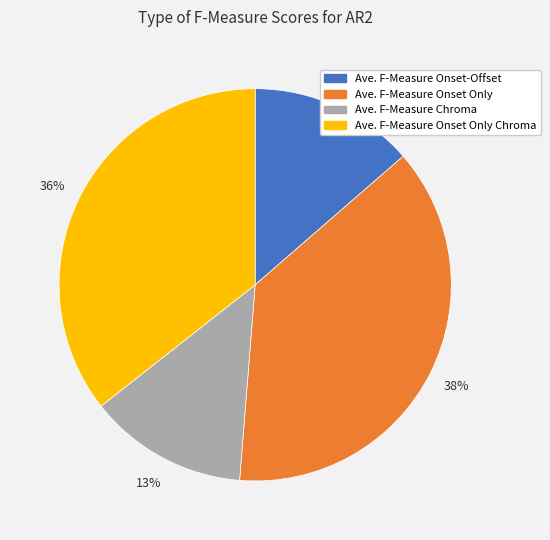

Is it true that Ave. F-Measure Onset Only Chroma is 36% of the pie?

True